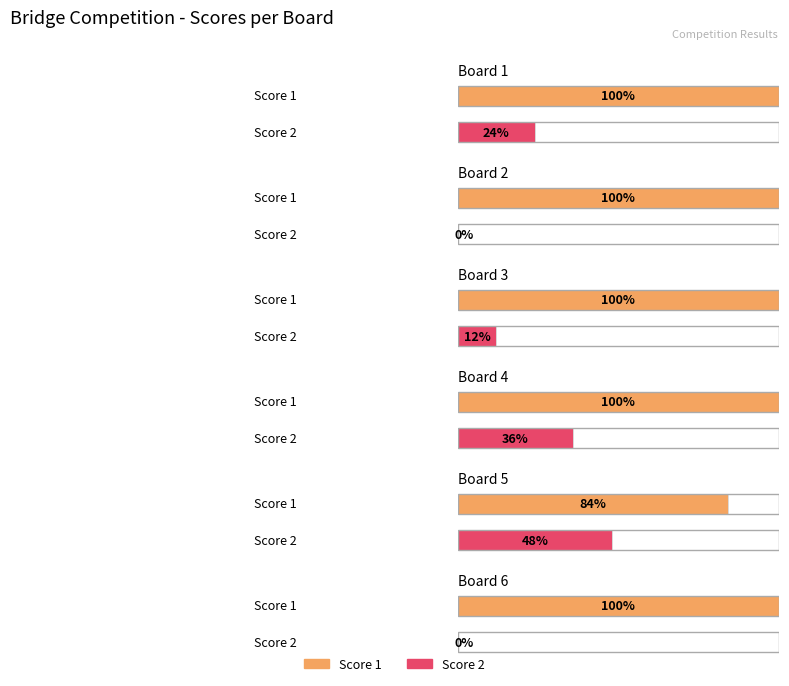

List the series in order of their overall mean, lowest first.

Score 2, Score 1